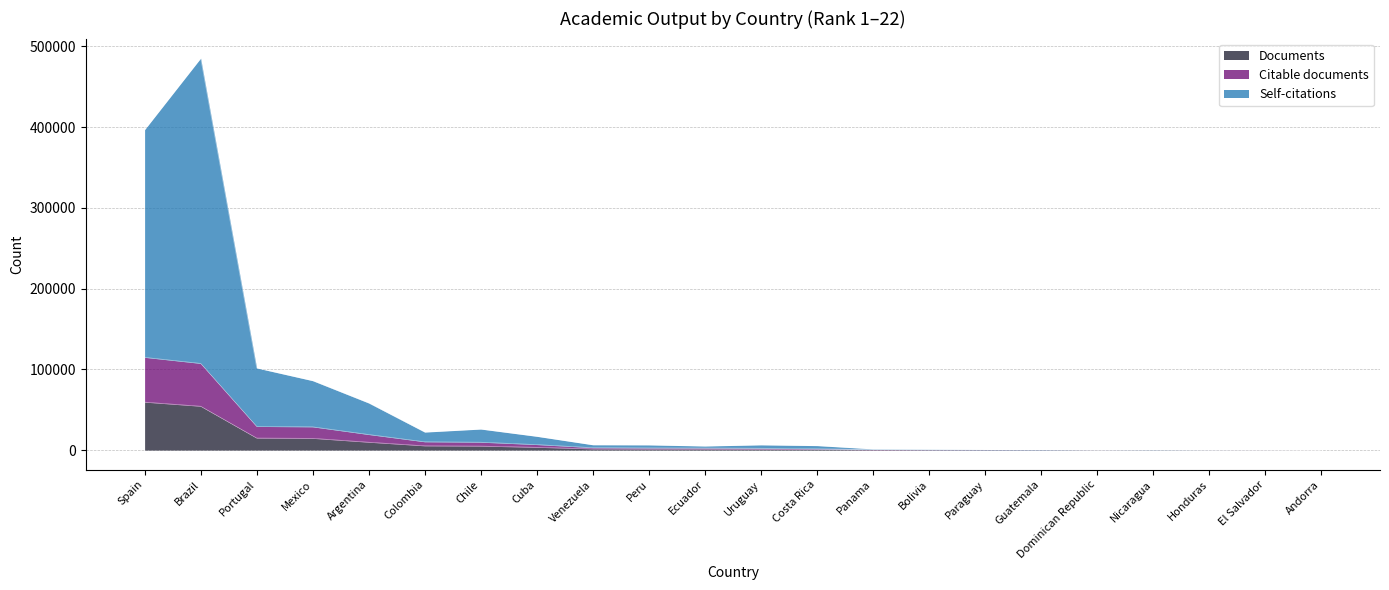

At which category is the sum across all series the highest?

Brazil